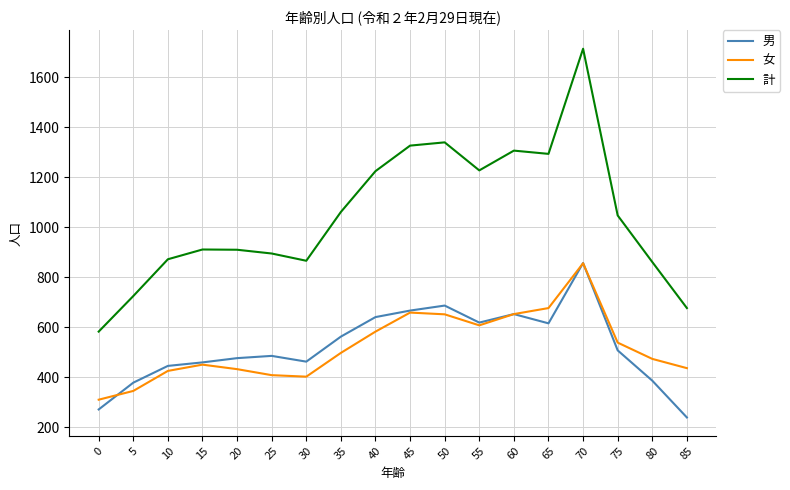

What is the difference between the highest and lowest values at 15?

460